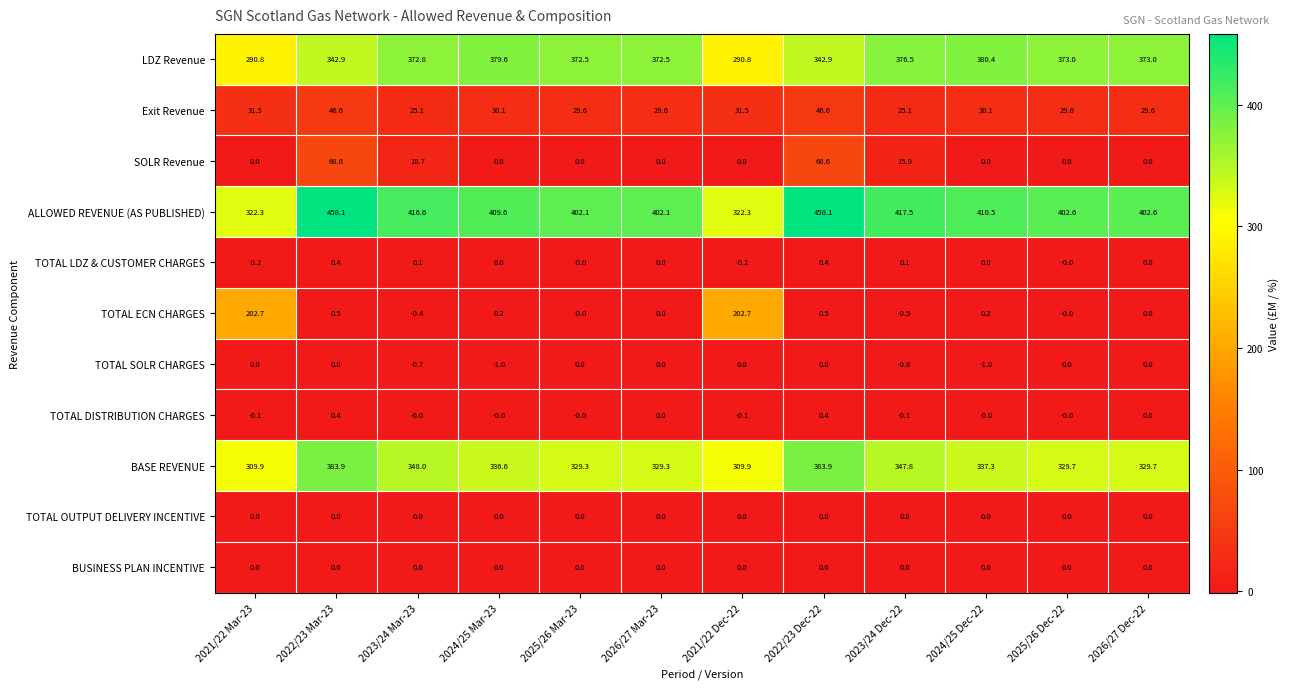

What is the minimum value for LDZ Revenue?

290.8